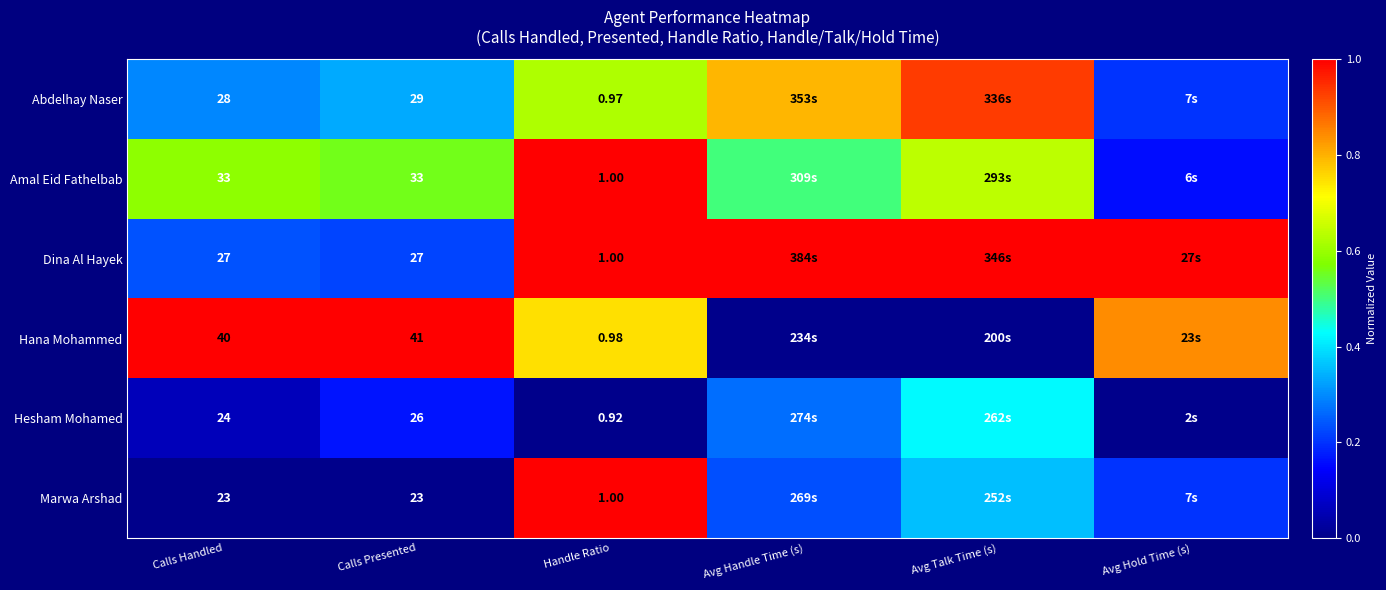

At Calls Handled, list the series in order from smallest to largest.

Marwa Arshad, Hesham Mohamed, Dina Al Hayek, Abdelhay Naser, Amal Eid Fathelbab, Hana Mohammed